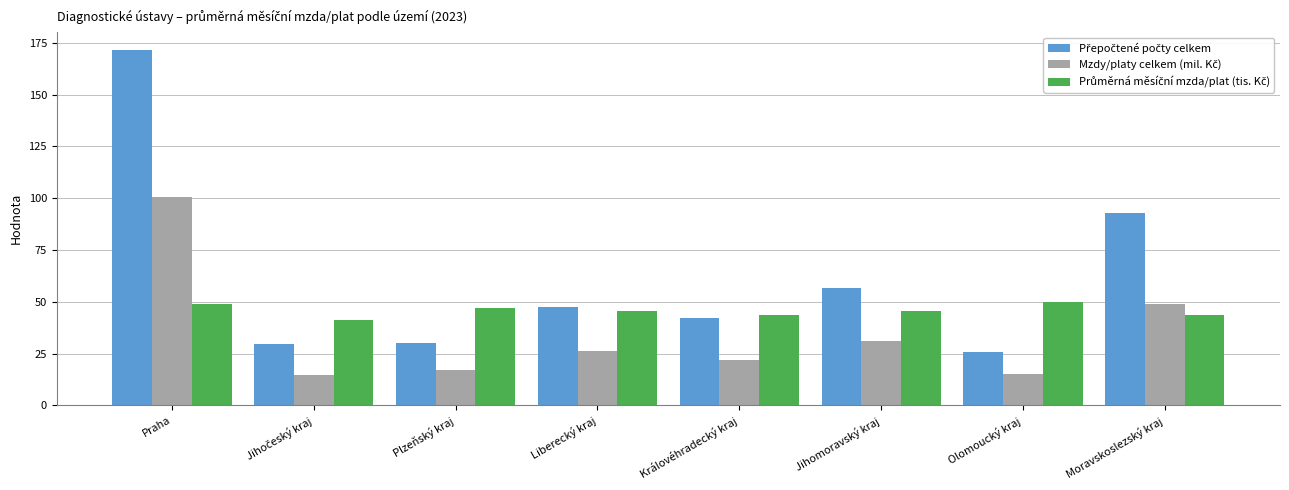

What is the smallest value displayed?

14.7